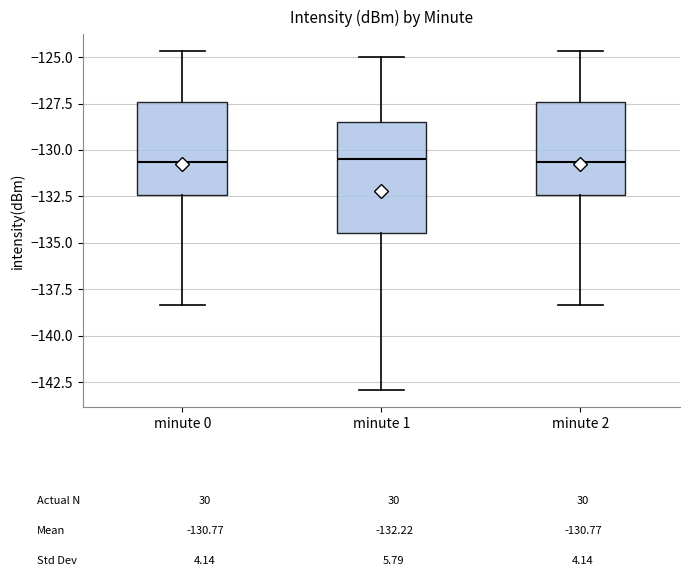

Reading left to right, transcribe this box plot: for each box, give where its median line is, the range the box spans, and where its two whiskers end, as read against the y-axis. The values are not printed on the chart, so give them approximately, as read against the axis.

minute 0: median -130.5, box -132.5 to -127.5, whiskers -138.5 to -124.5
minute 1: median -130.5, box -134.5 to -128.5, whiskers -143.0 to -125.0
minute 2: median -130.5, box -132.5 to -127.5, whiskers -138.5 to -124.5